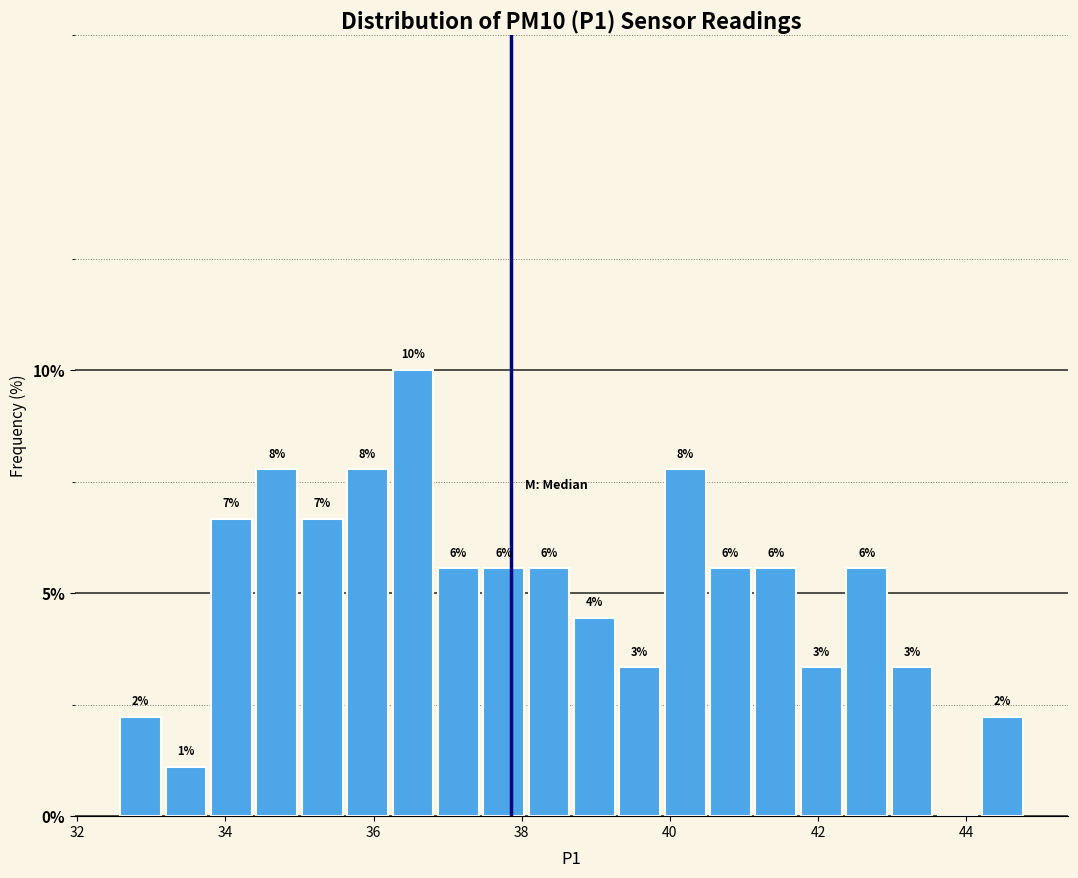

Around what value on the x-axis is the tallest bar? Give the approximate position of its centre, as read against the axis.

36.6